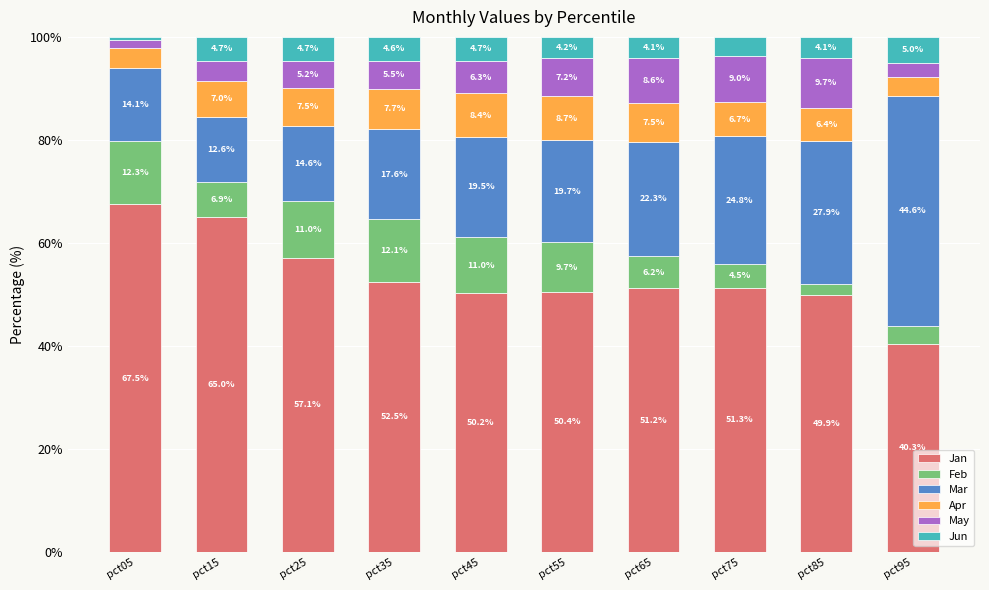

Reading right to left, what are the values for Jan?

40.3	49.9	51.3	51.2	50.4	50.2	52.5	57.1	65.0	67.5